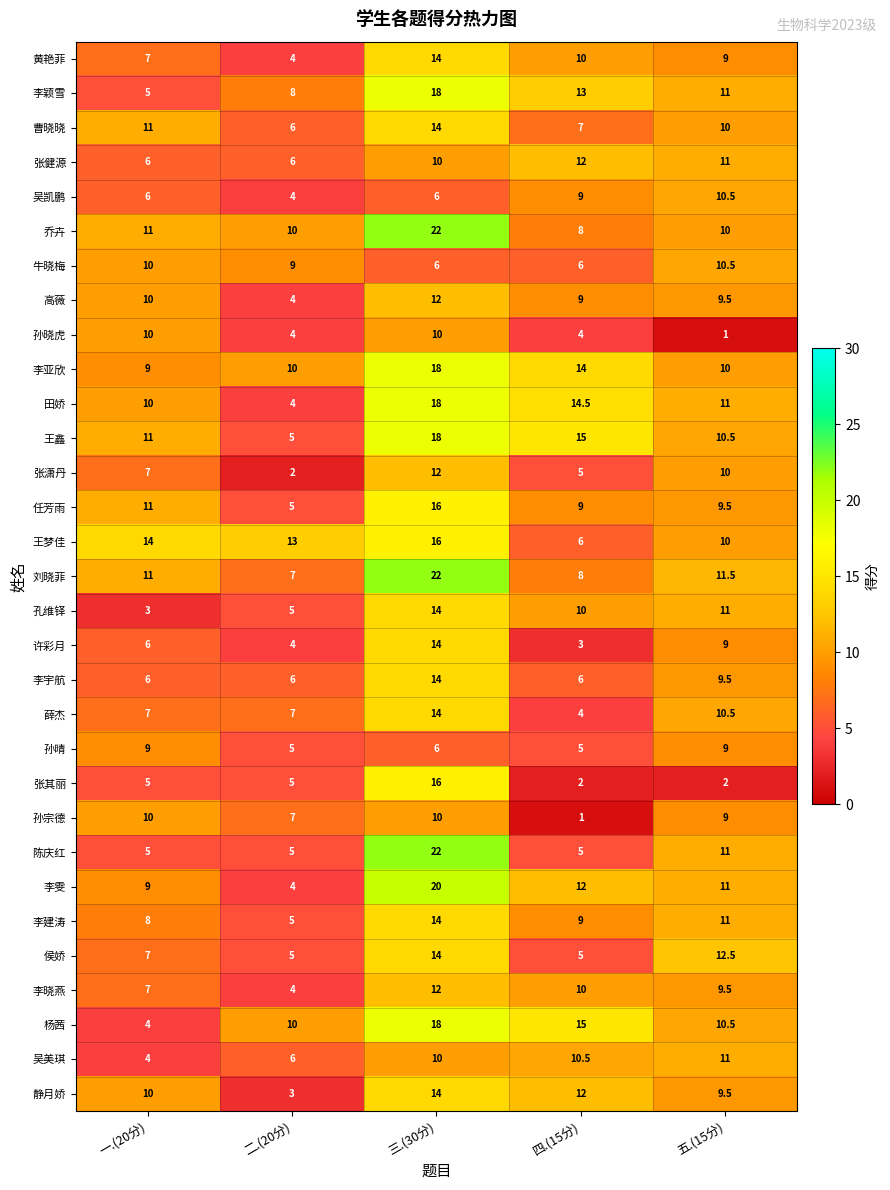

Where does the 田娇 series first go above 11?

三.(30分)